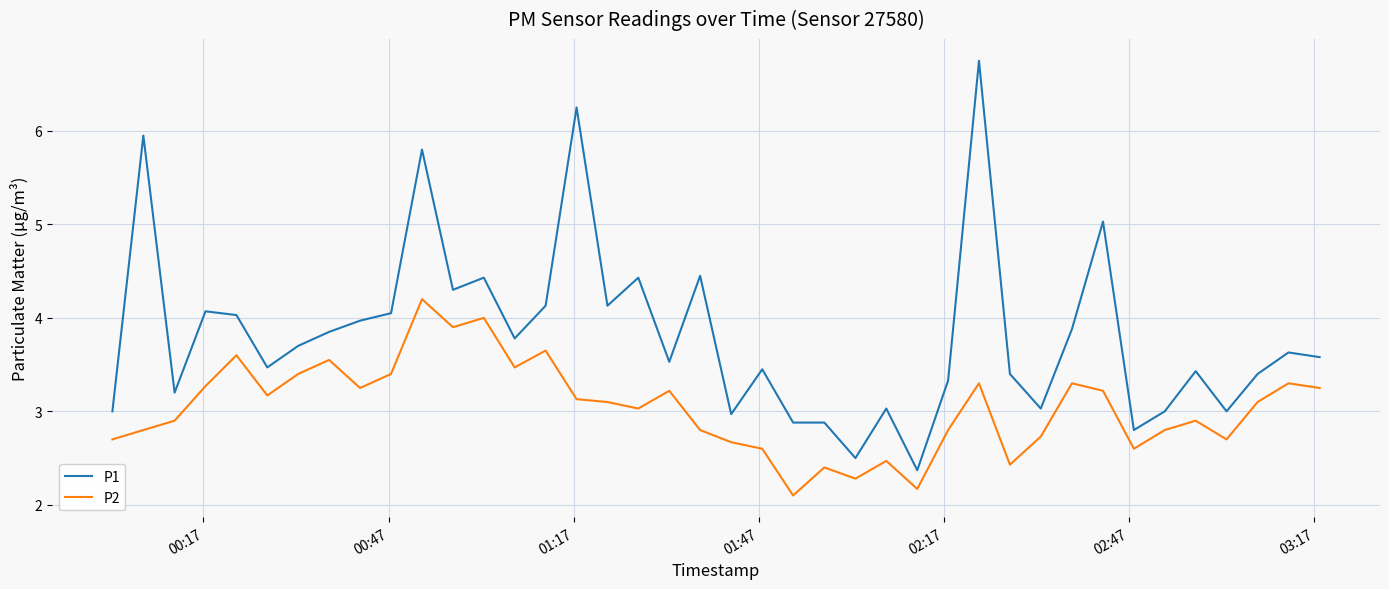

Which series has the widest spread of values?

P1